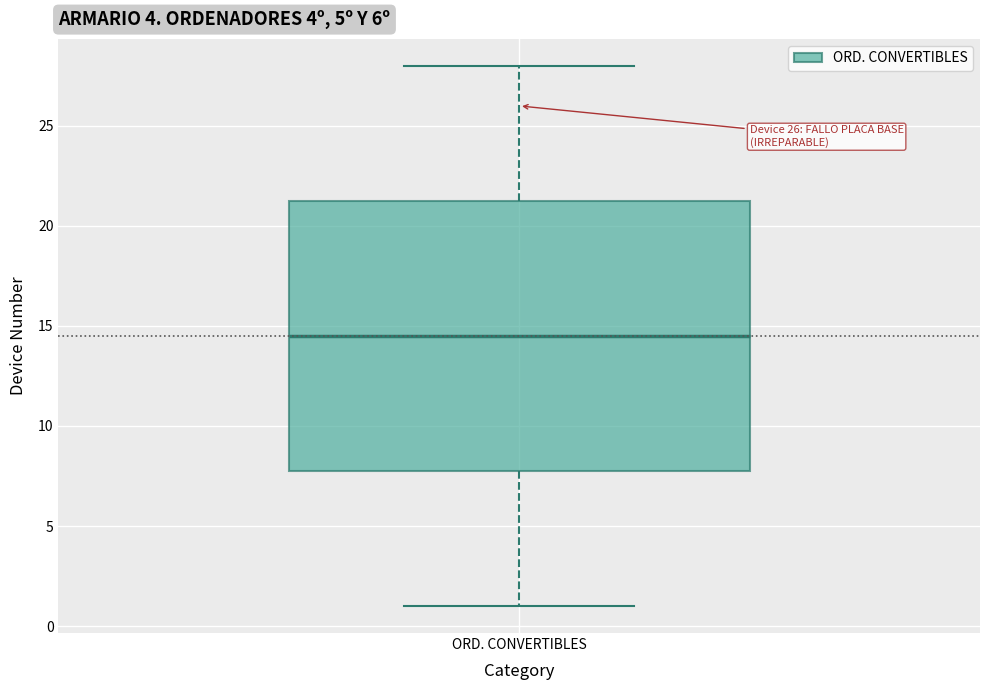

Read this box plot against the y-axis: the position of the median line, the range covered by the box, and the ends of both whiskers. The values are not printed on the chart, so give them approximately, as read against the axis.

median 14.5, box 8.0 to 21.5, whiskers 1.0 to 28.0